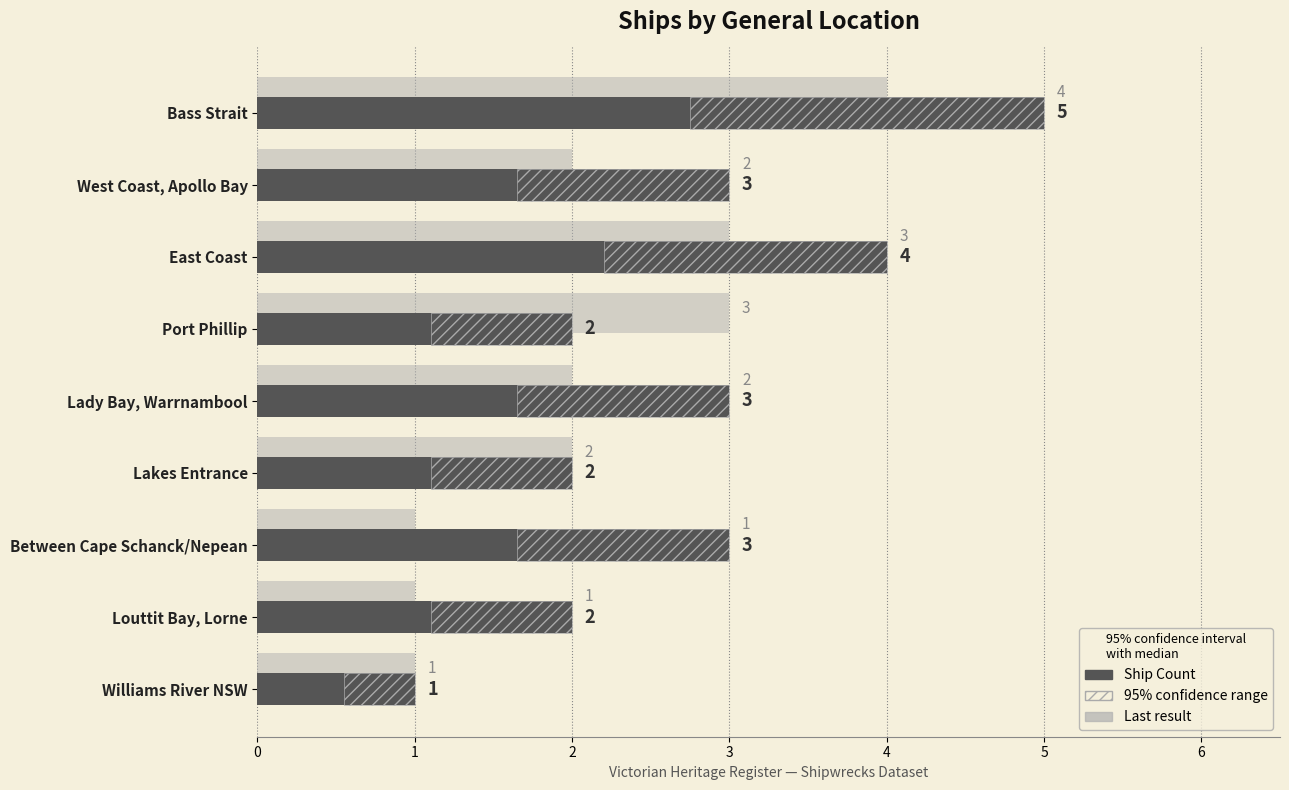

How many bars are there in total?

18